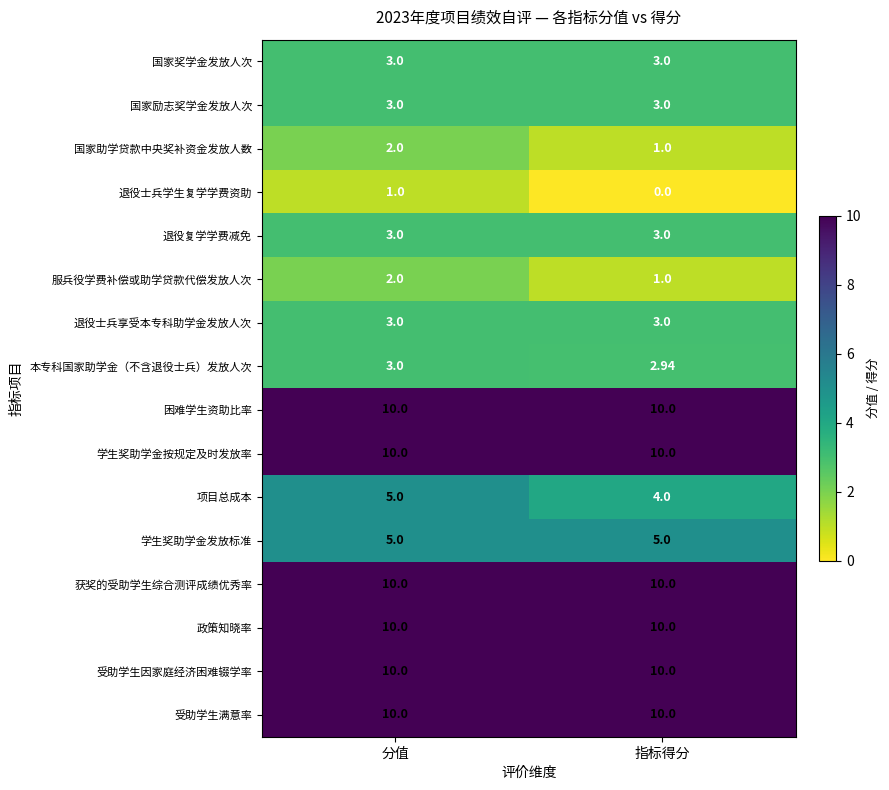

Is the value of 受助学生因家庭经济困难辍学率 at 分值 greater than the value of 项目总成本 at 指标得分?

Yes